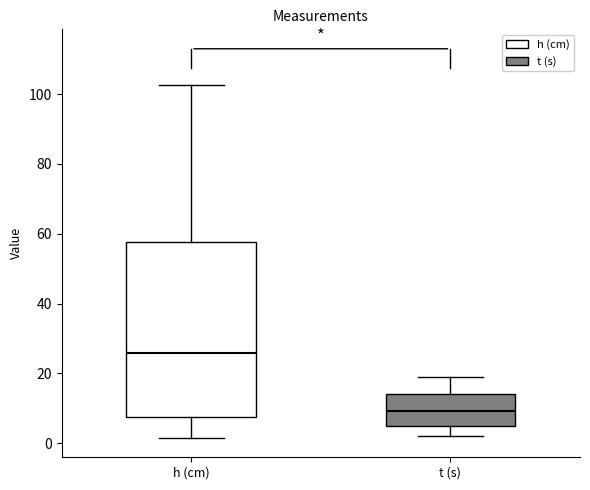

Which box's median line is the highest?

h (cm)